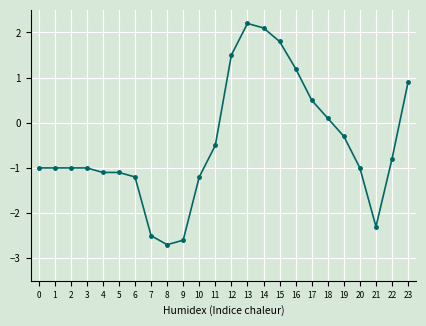

Where is the data nearest to the value 0?

18